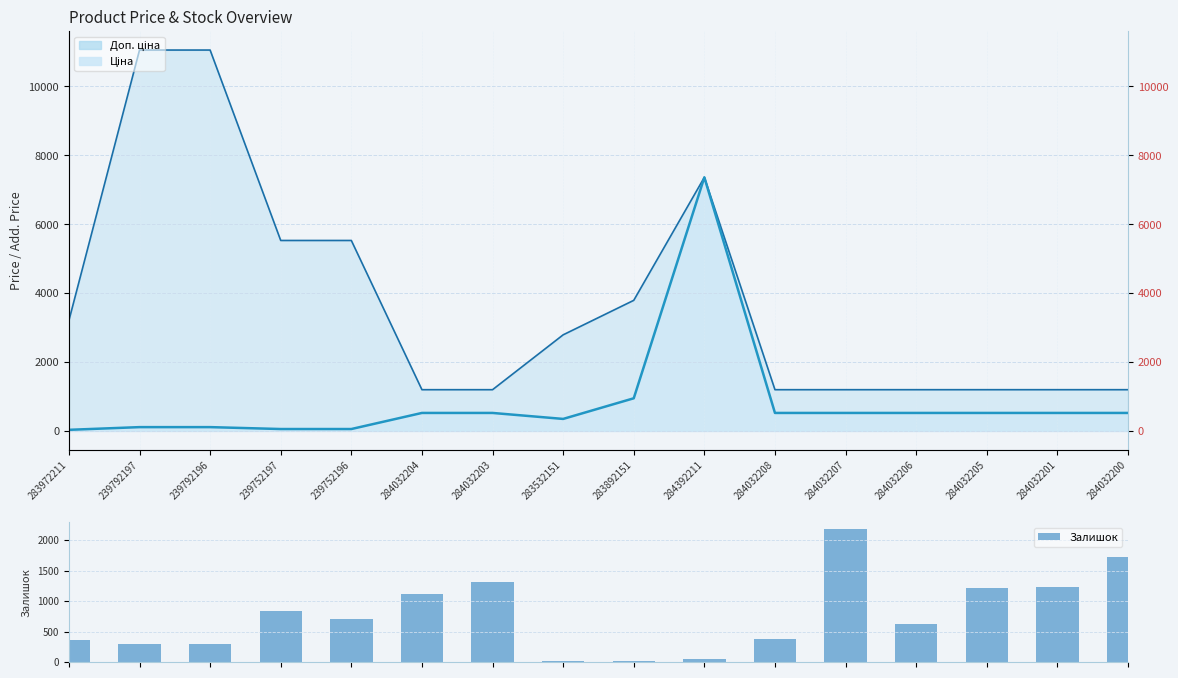

List the labels in order of value, smallest first.

283532151, 283892151, 284392211, 239792197, 239792196, 283972211, 284032208, 284032206, 239752196, 239752197, 284032204, 284032205, 284032201, 284032203, 284032200, 284032207